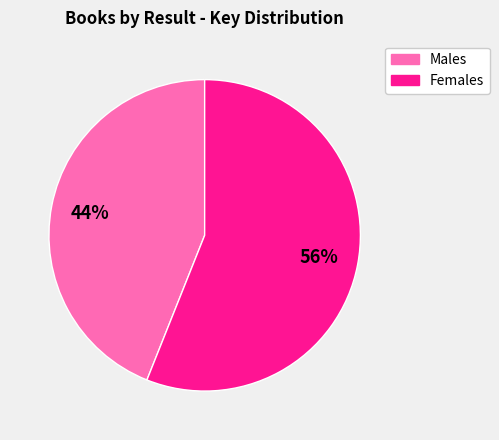

Is there a majority slice in this chart?

Yes